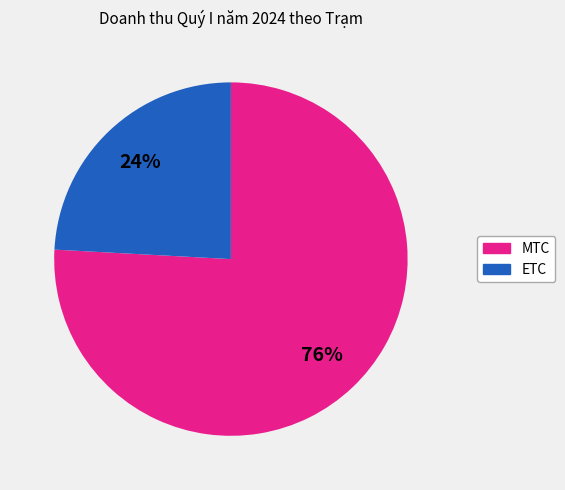

To the nearest percent, what is the average slice percentage?

50%